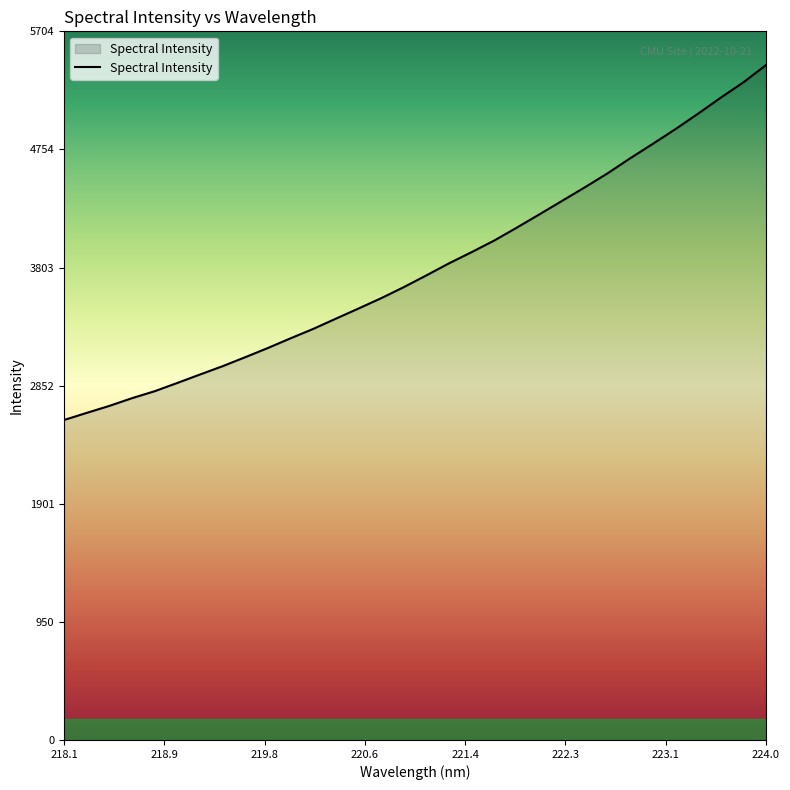

What is the minimum value shown in the chart?

2576.0